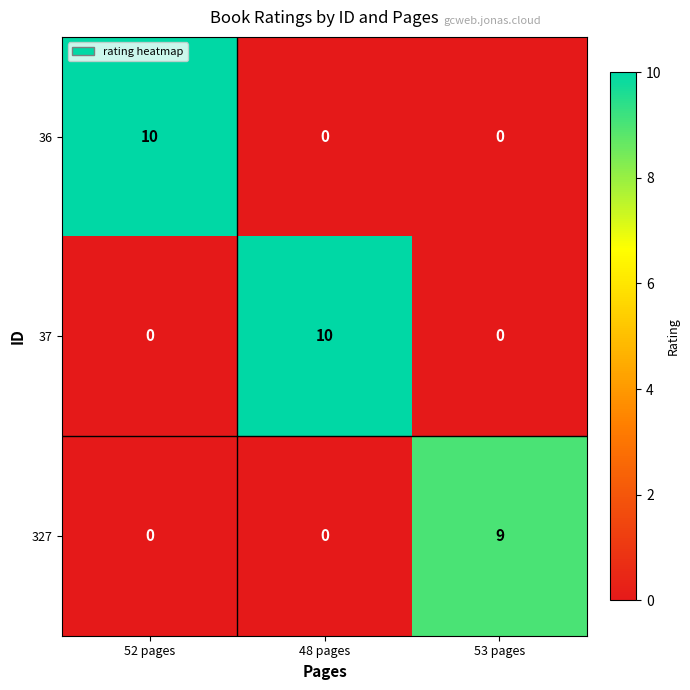

How many positive values does the 36 series have?

1